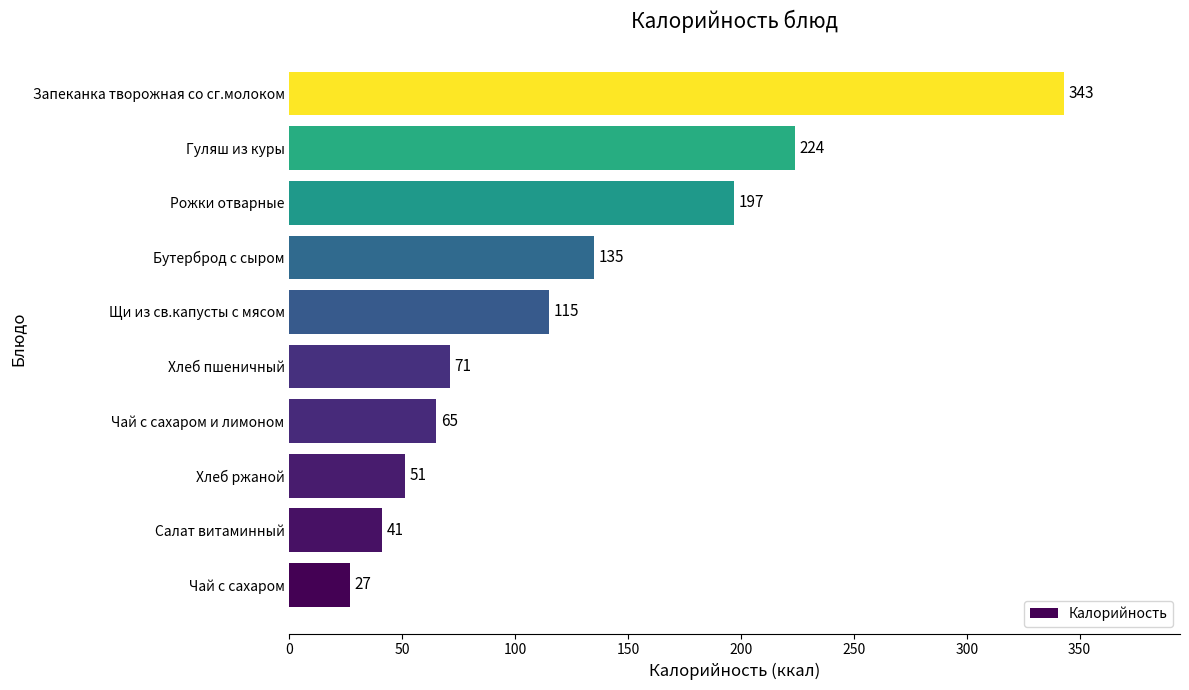

Are the bars grouped side by side (vs. stacked)?

No